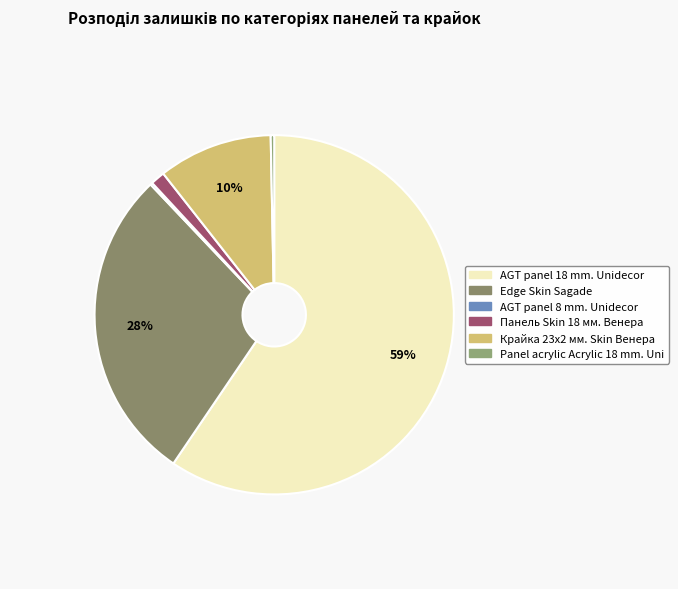

To the nearest percent, what portion does Панель Skin 18 мм. Венера represent?

1%